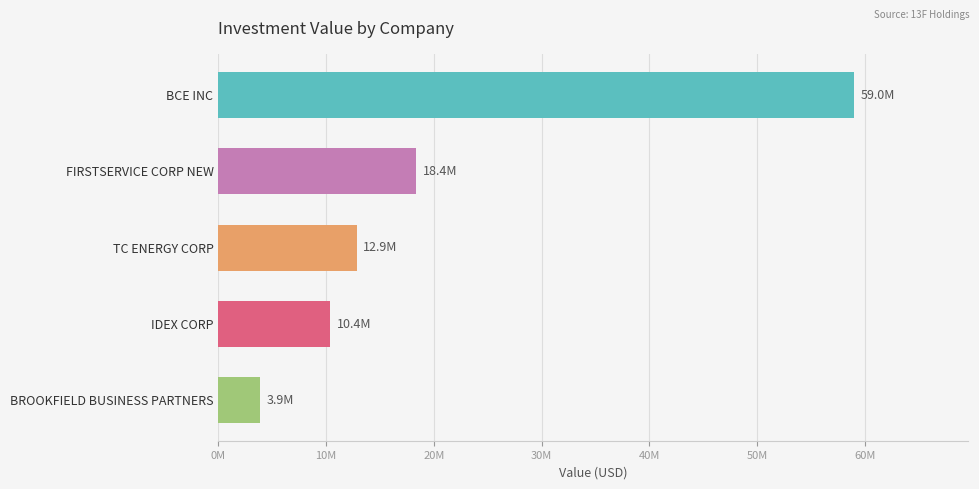

What is the minimum value shown in the chart?

3902000